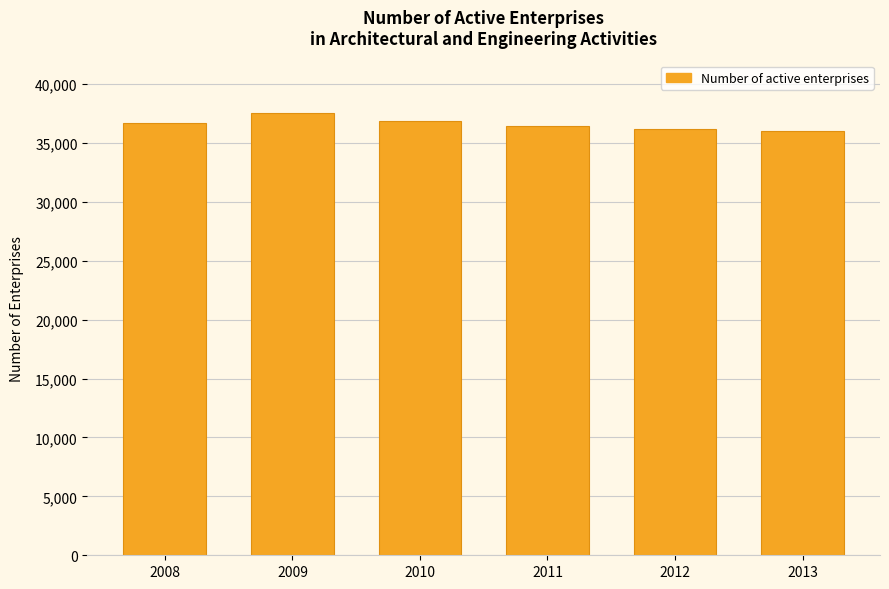

Between 2012 and 2010, which is larger?

2010